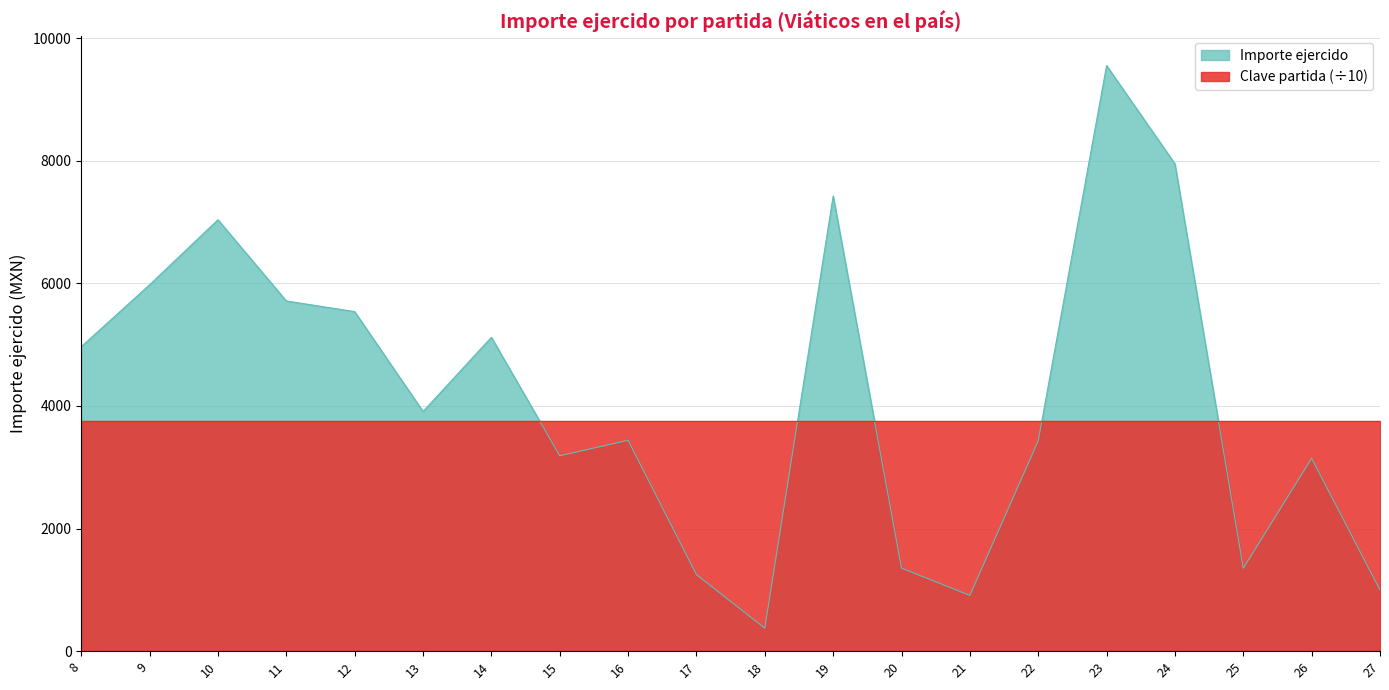

Where does the data first go above 3909?

8